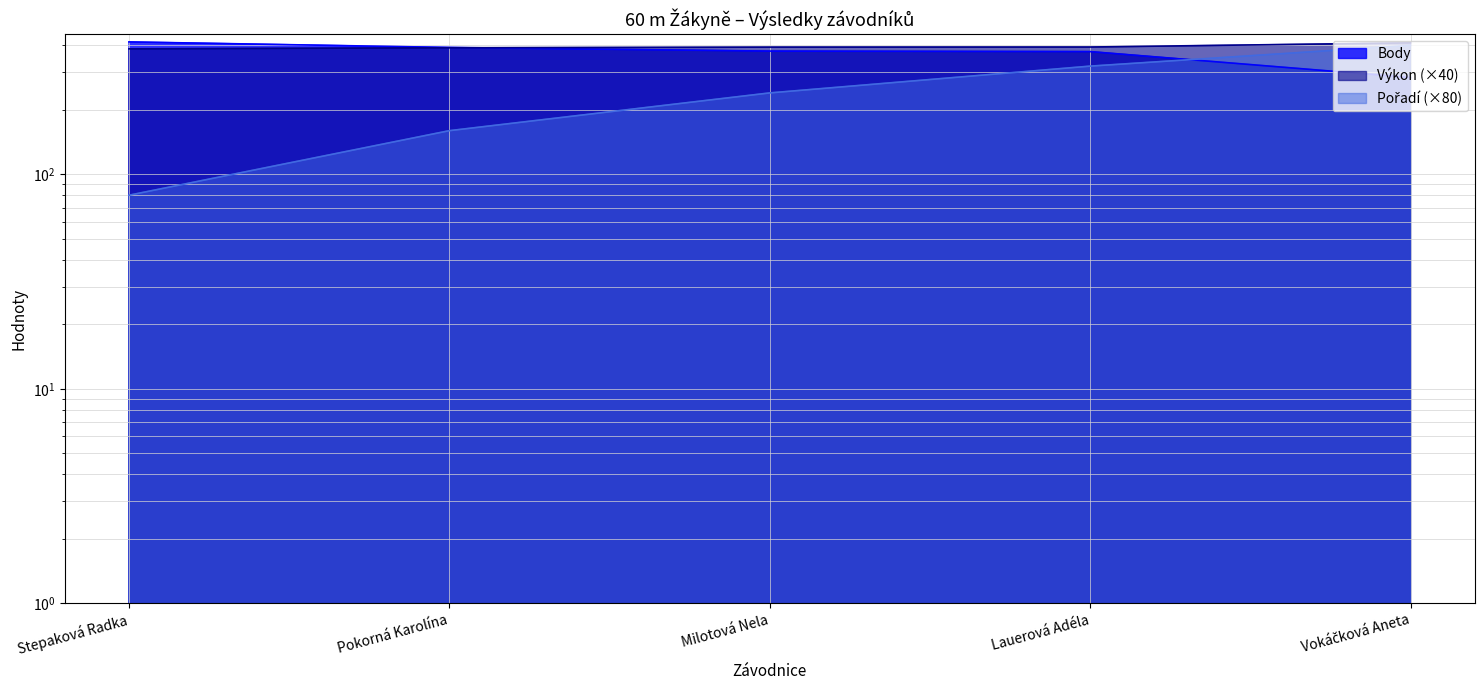

Reading left to right, transcribe all the data shown in this chart.

Pořadí: 80.0	160.0	240.0	320.0	400.0
Výkon: 385.2	389.6	392.4	392.8	410.8
Body: 415.0	391.0	376.0	374.0	283.0